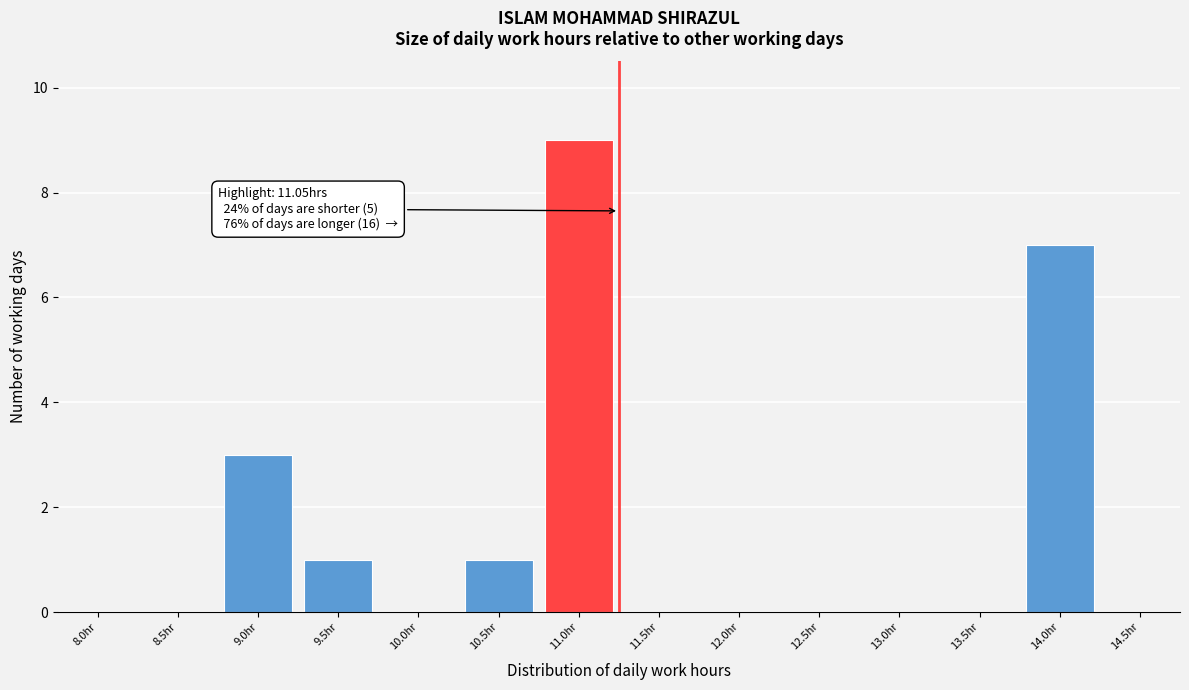

Reading left to right, transcribe all the data shown in this chart.

8.0hr=0	8.5hr=0	9.0hr=3	9.5hr=1	10.0hr=0	10.5hr=1	11.0hr=9	11.5hr=0	12.0hr=0	12.5hr=0	13.0hr=0	13.5hr=0	14.0hr=7	14.5hr=0